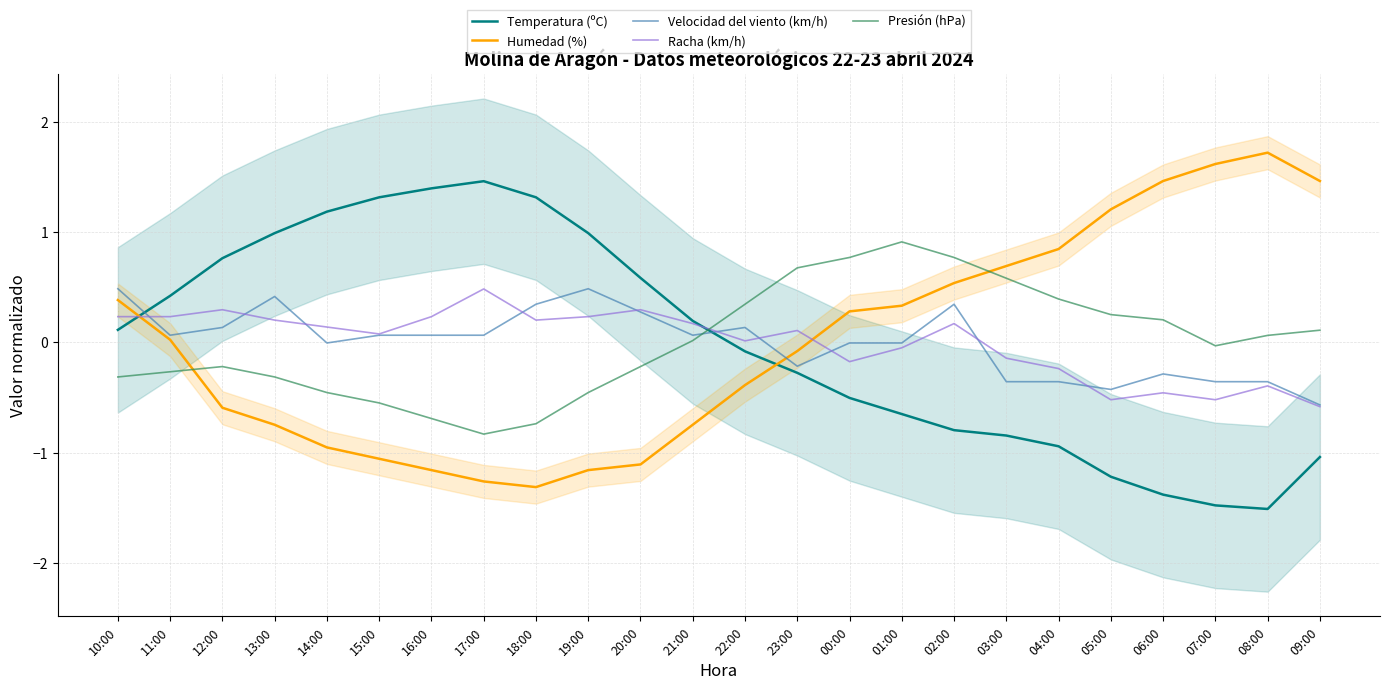

How many positive values does the Temperatura (ºC) series have?

12